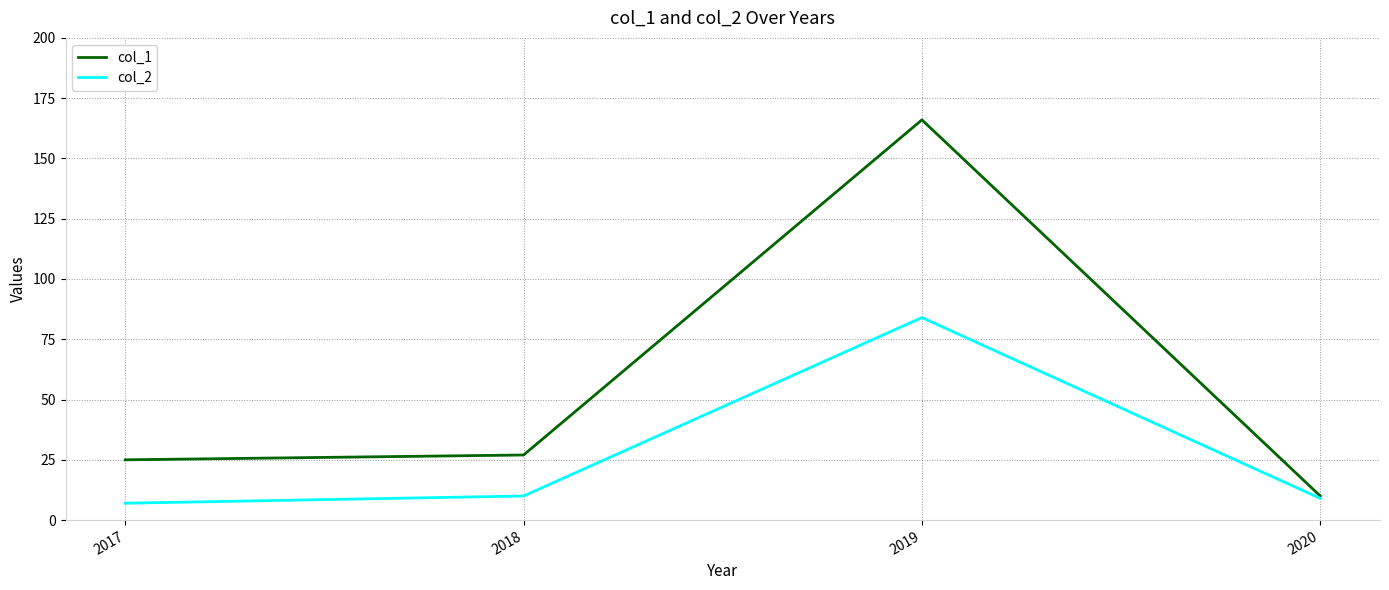

How many categories are shown in the chart?

4